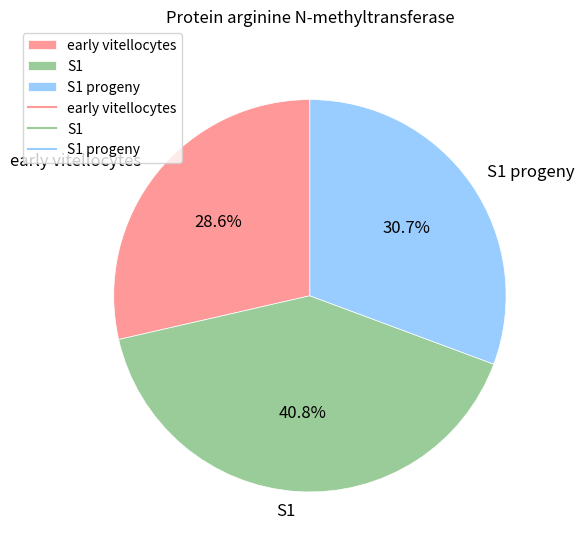

What percentage is the early vitellocytes slice, to the nearest percent?

29%